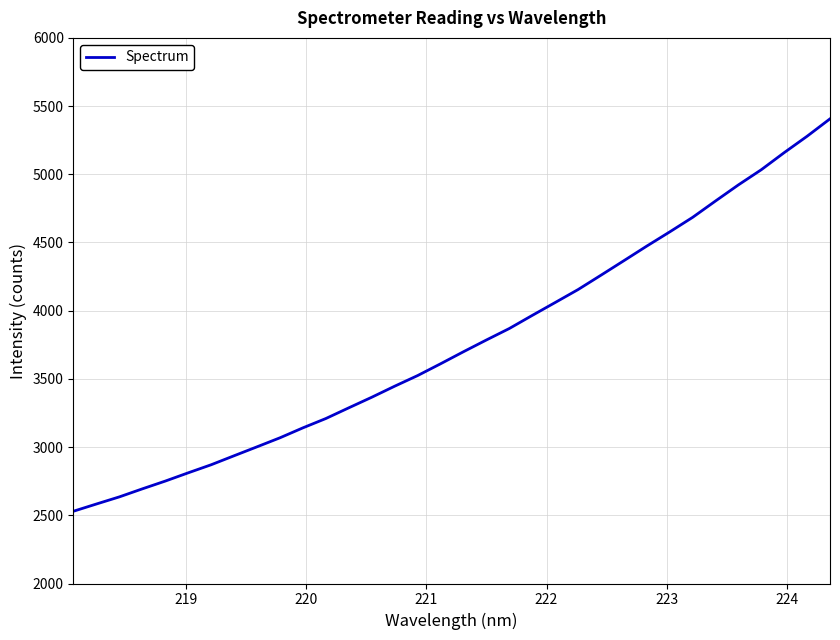

What is the smallest value displayed?

2529.9